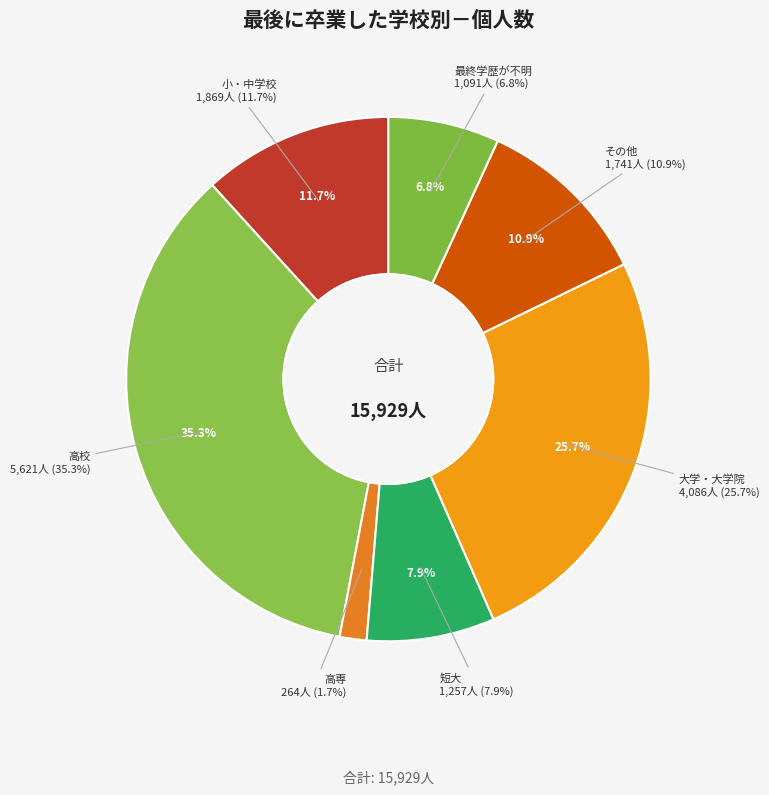

Which has a higher value, 大学・大学院 or 高専?

大学・大学院